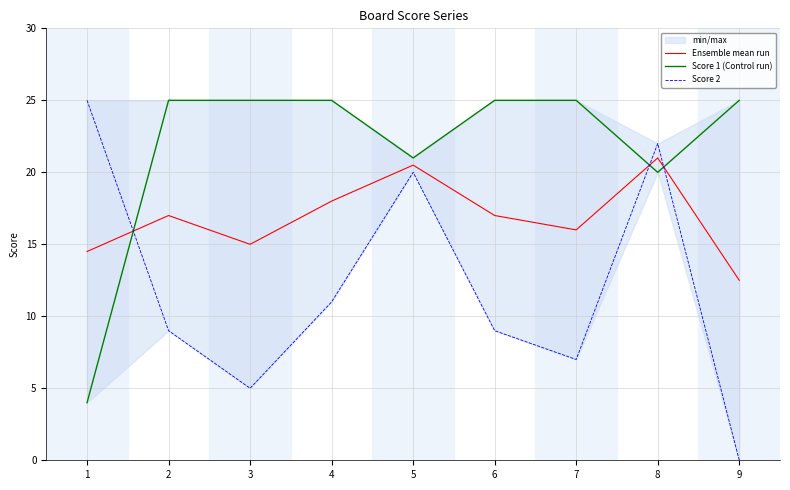

What is the approximate value of Ensemble mean run at 2?

17.0